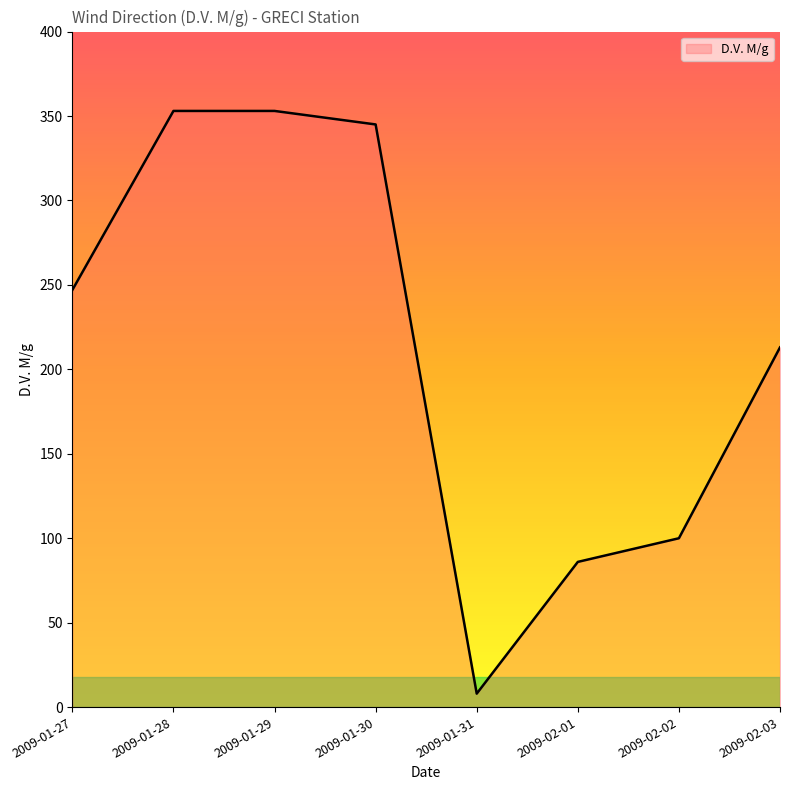

How many interior local valleys (lower than both neighbors) does the data have?

1